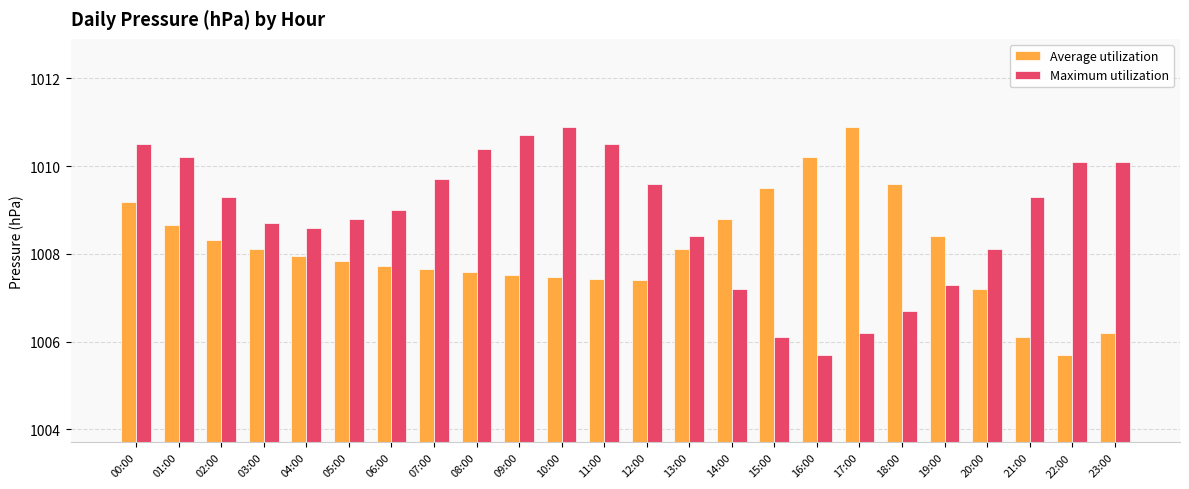

What position from the left is 00:00?

1